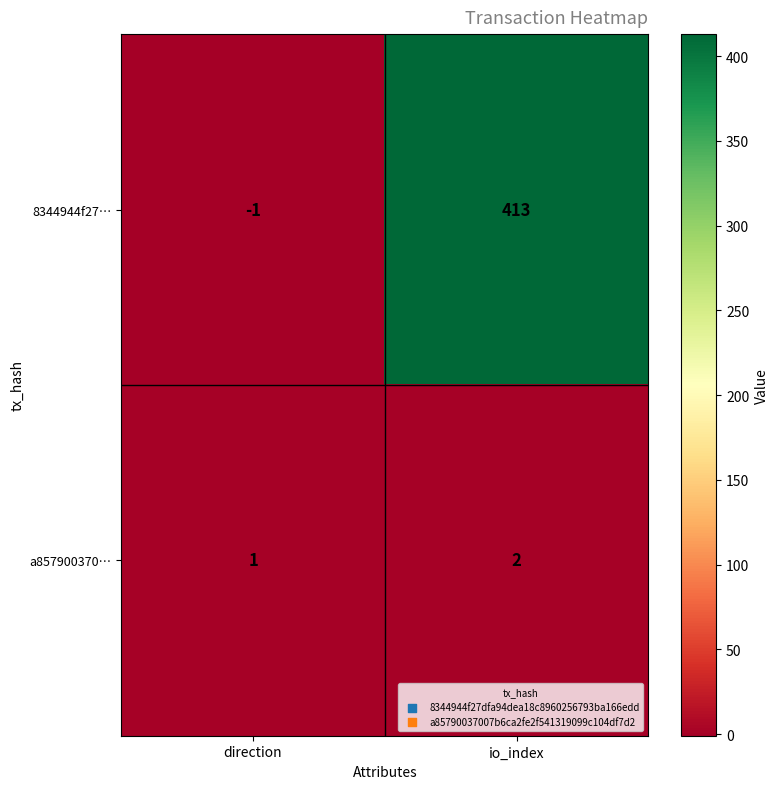

Reading right to left, extract all data points from this chart.

8344944f27…: io_index=413	direction=-1
a857900370…: io_index=2	direction=1